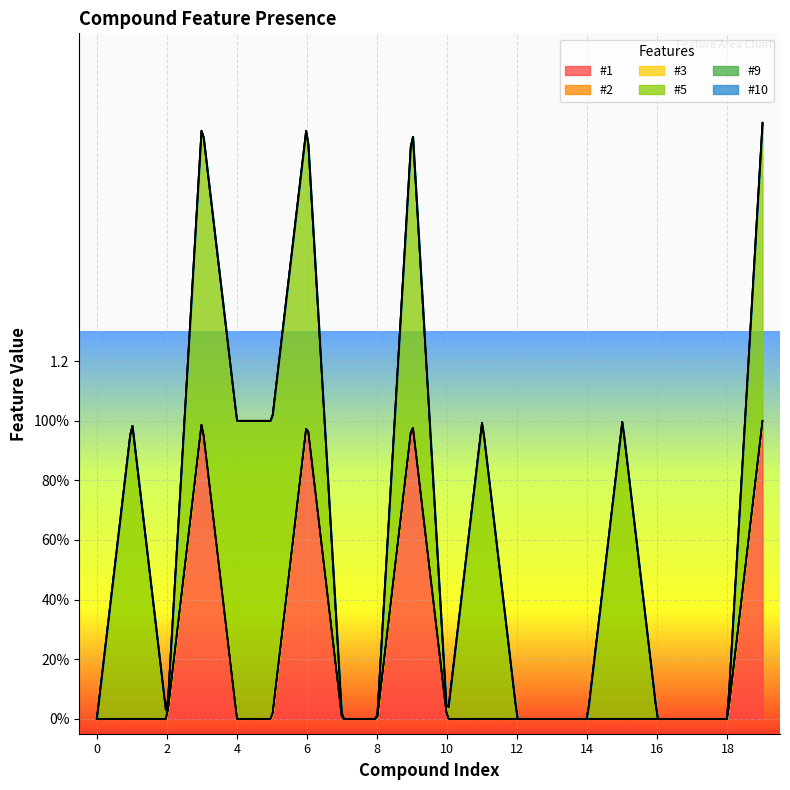

True or false: #3 and #9 intersect in this chart.

False